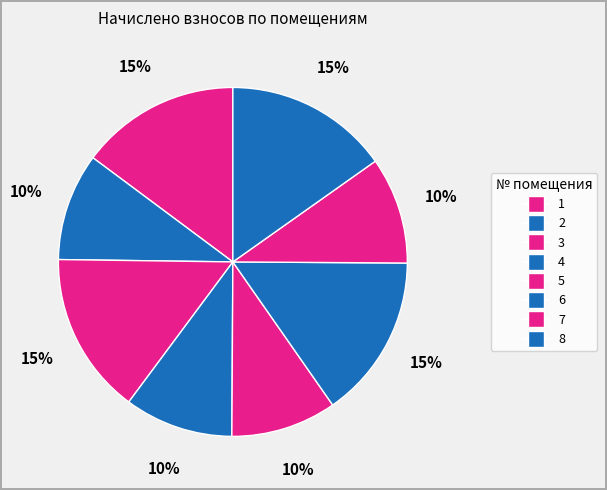

How much of the chart is everything except 6?

84.8%